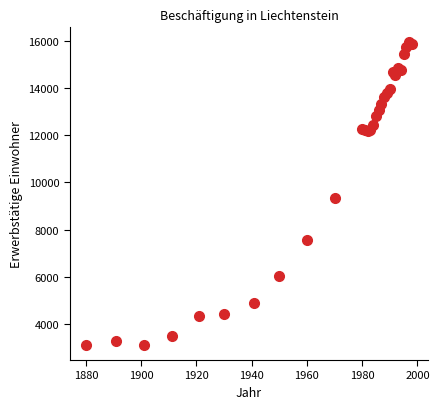

What Y value in the scatter plot is closest to 9521?

9336